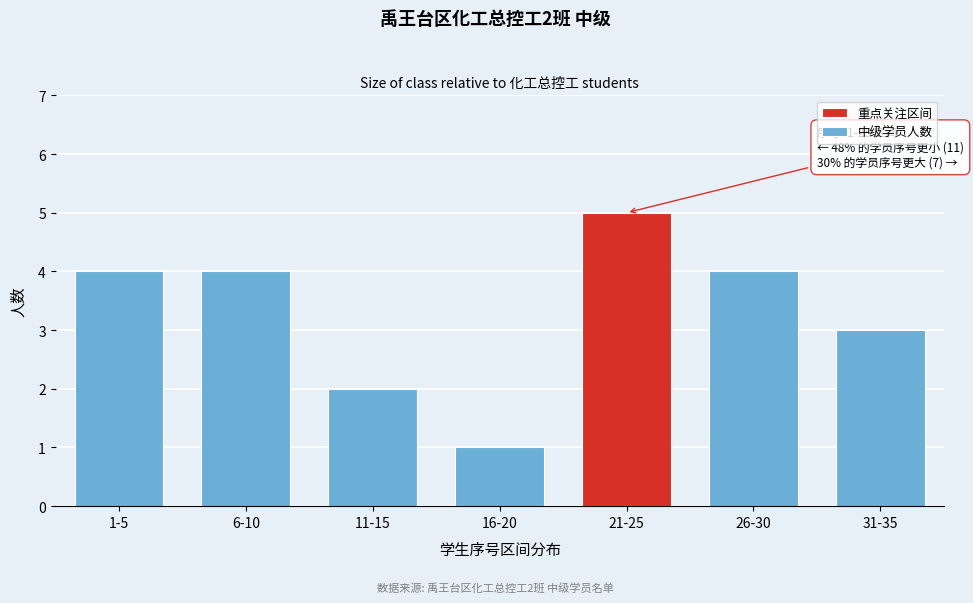

Reading left to right, list all the values displayed in this chart.

4	4	2	1	5	4	3